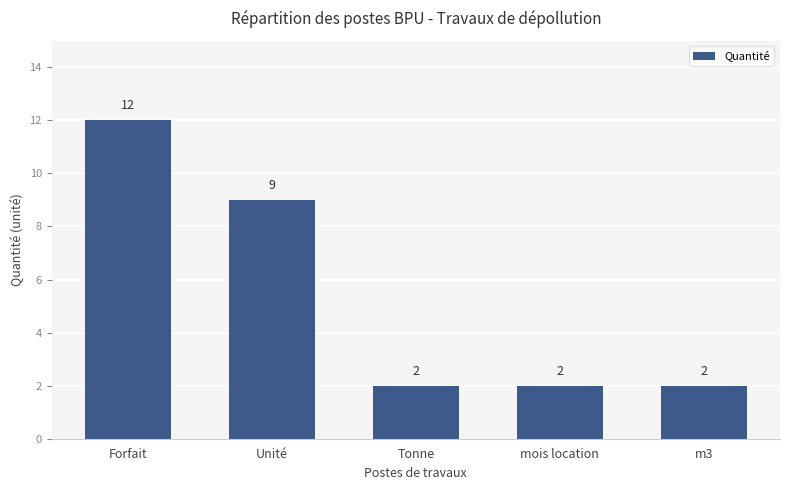

What is the label of the 1st bar from the left?

Forfait